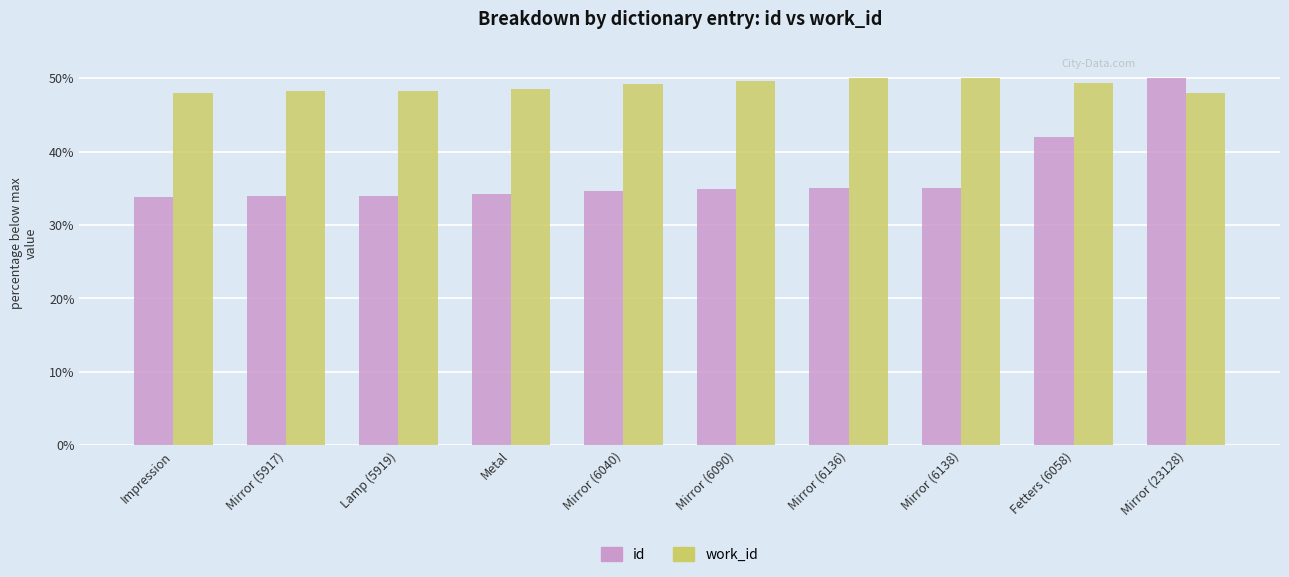

Read the work_id value at Mirror (6040).

49.2